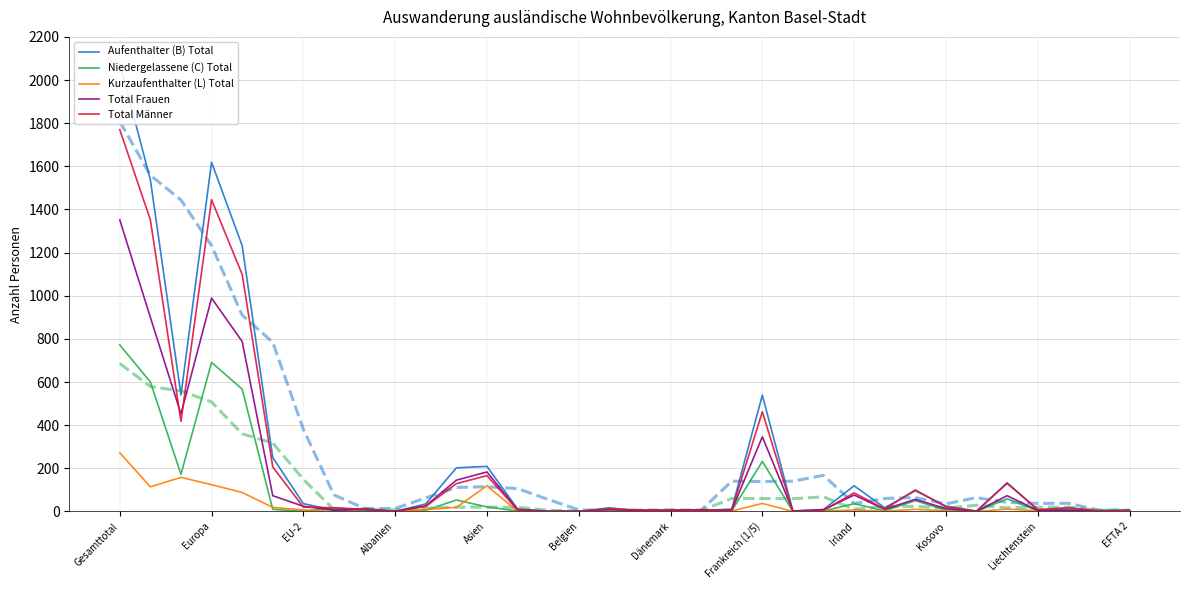

True or false: Total Frauen has more than 2 interior local peaks.

True